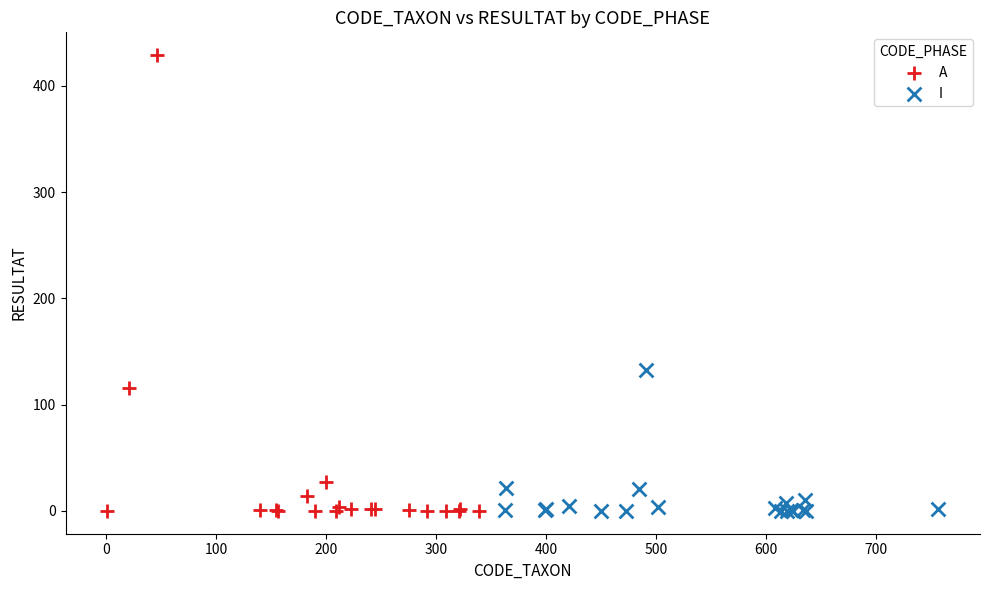

Which series contains the highest Y value?

A